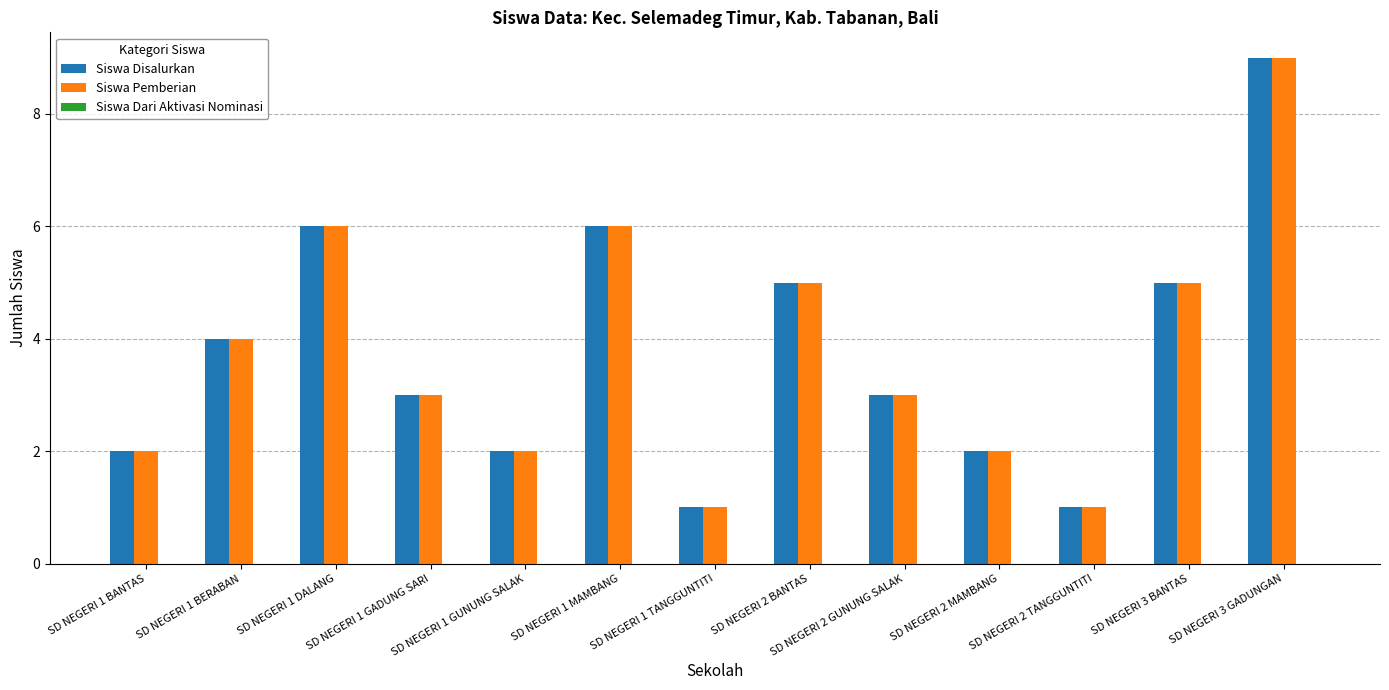

What is the maximum value shown in the chart?

9